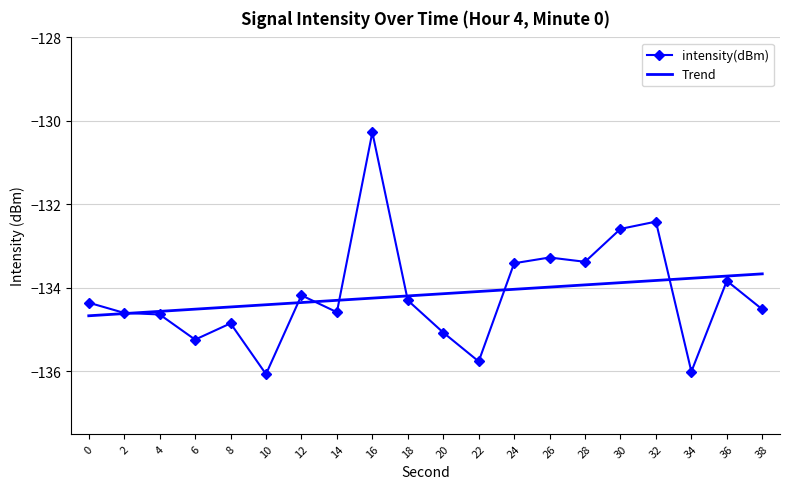

What are all the series names shown in the legend?

intensity(dBm), Trend